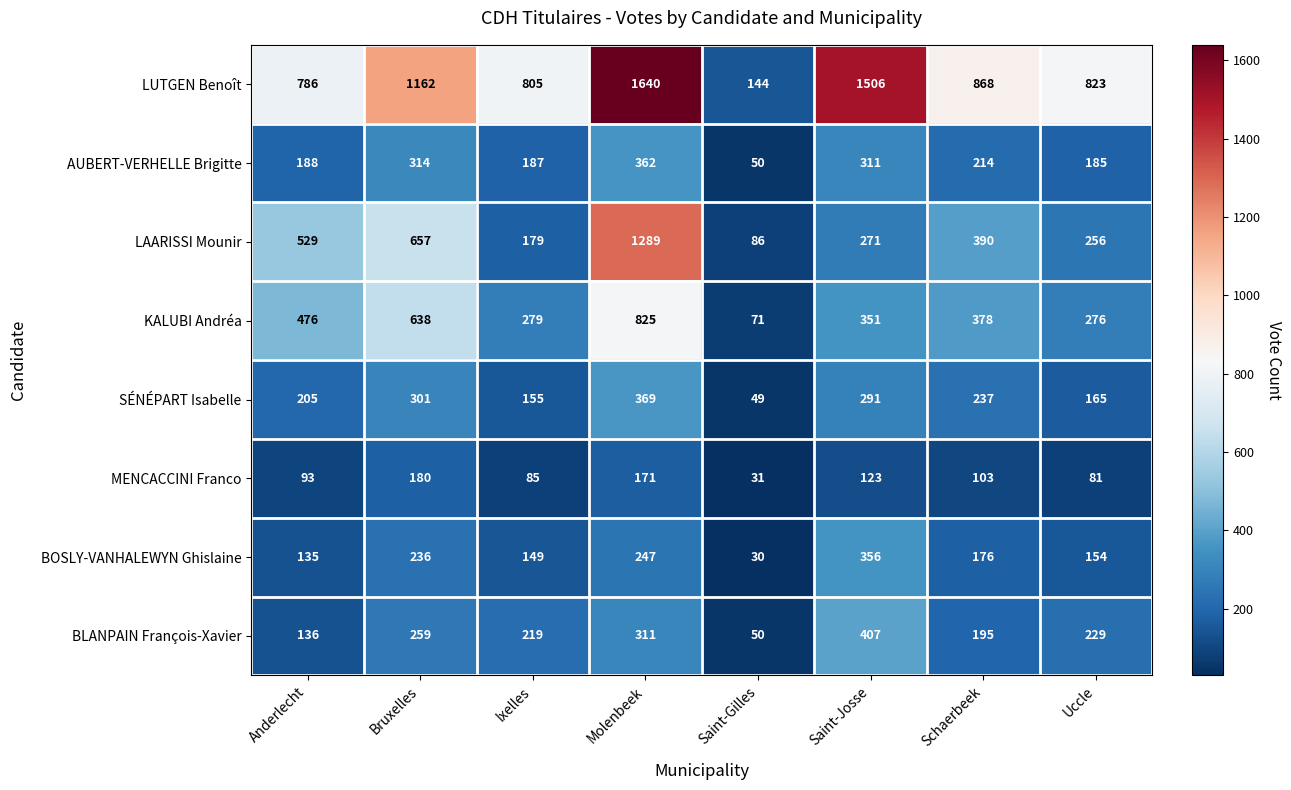

Rank the series by their maximum value, from lowest to highest.

MENCACCINI Franco, BOSLY-VANHALEWYN Ghislaine, AUBERT-VERHELLE Brigitte, SÉNÉPART Isabelle, BLANPAIN François-Xavier, KALUBI Andréa, LAARISSI Mounir, LUTGEN Benoît